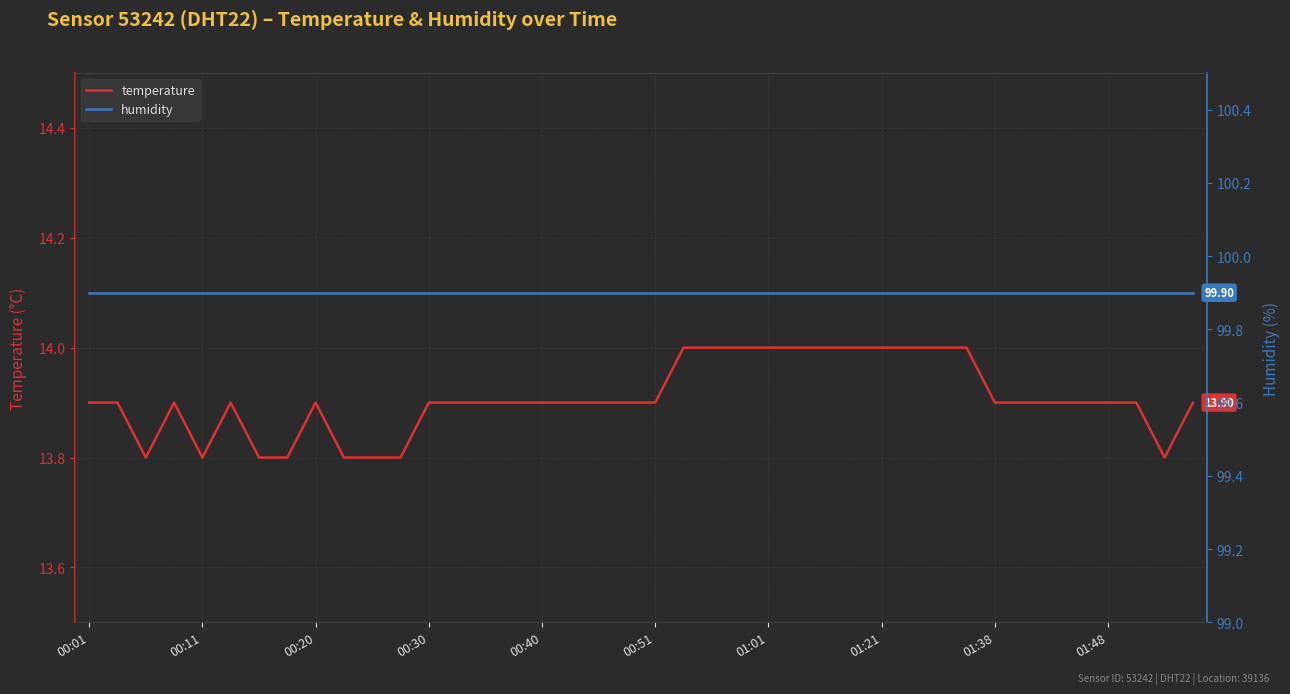

Read the humidity value at 33.

99.9